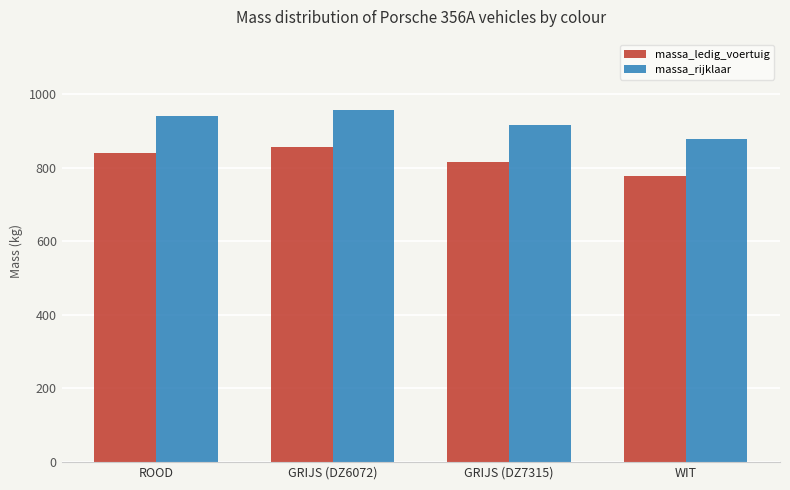

Reading left to right, transcribe all the data shown in this chart.

massa_ledig_voertuig: ROOD=840	GRIJS (DZ6072)=856	GRIJS (DZ7315)=816	WIT=778
massa_rijklaar: ROOD=940	GRIJS (DZ6072)=956	GRIJS (DZ7315)=916	WIT=878